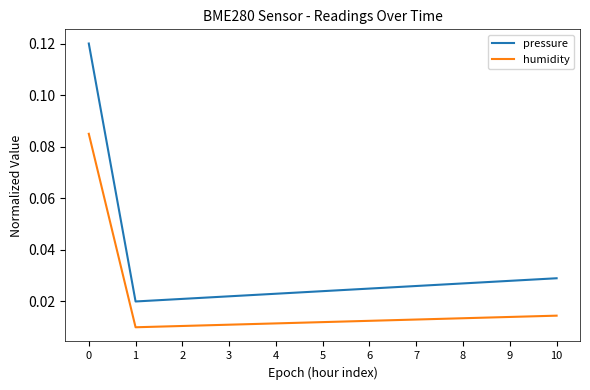

Is the value of humidity at 10 greater than the value of pressure at 2?

No